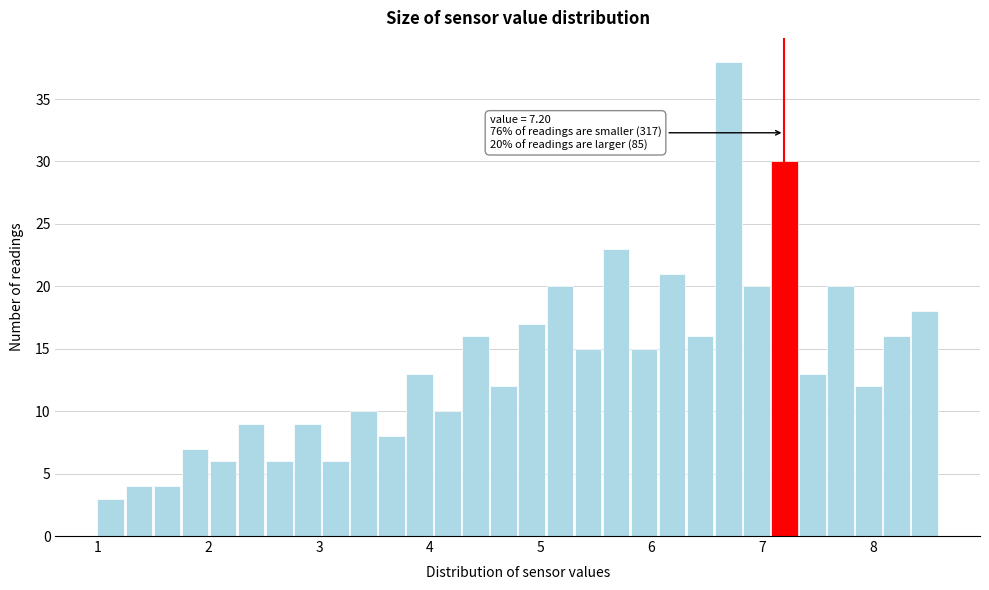

Read against the x-axis, roughly where is the centre of the tallest bar?

6.7